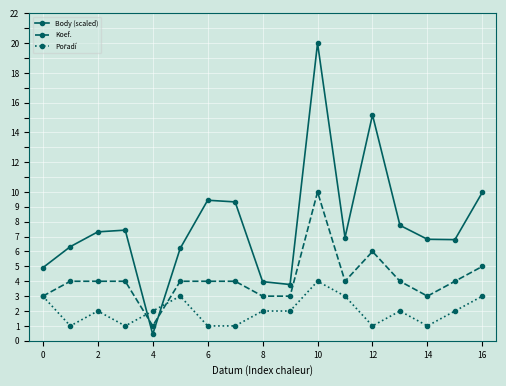

What is the maximum value shown in the chart?

20.0